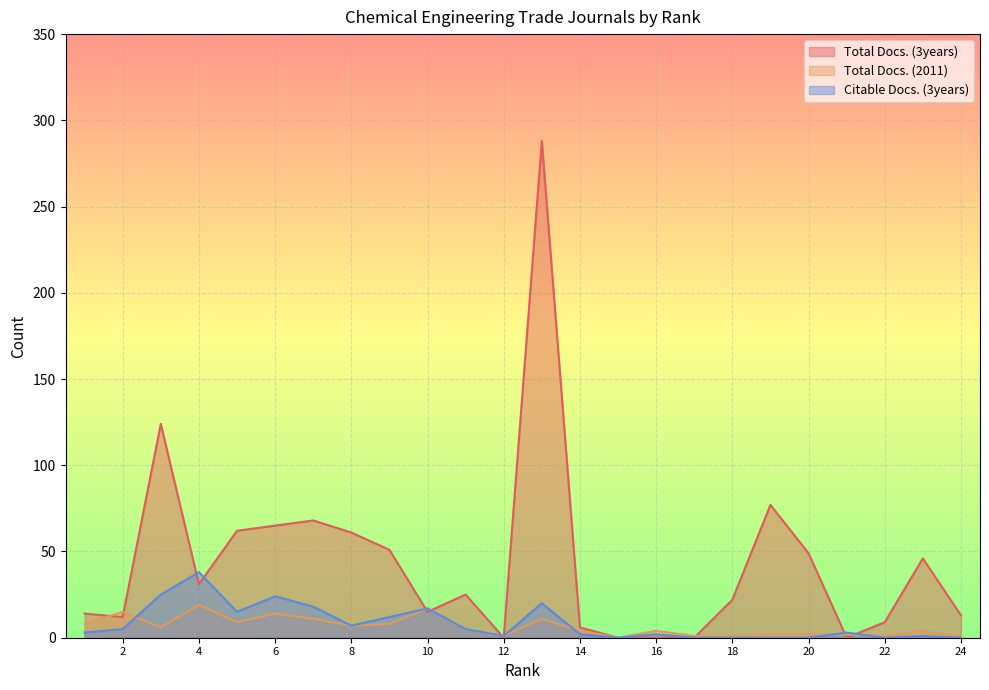

The Total Docs. (2011) series shows 7 at 11. True or false?

False